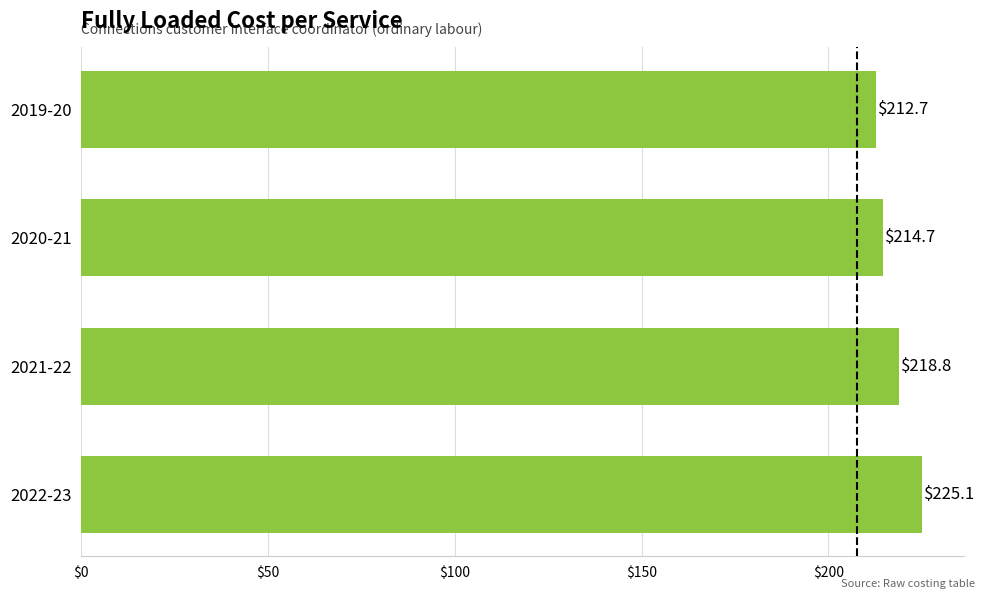

Rank the categories by value from highest to lowest.

2022-23, 2021-22, 2020-21, 2019-20